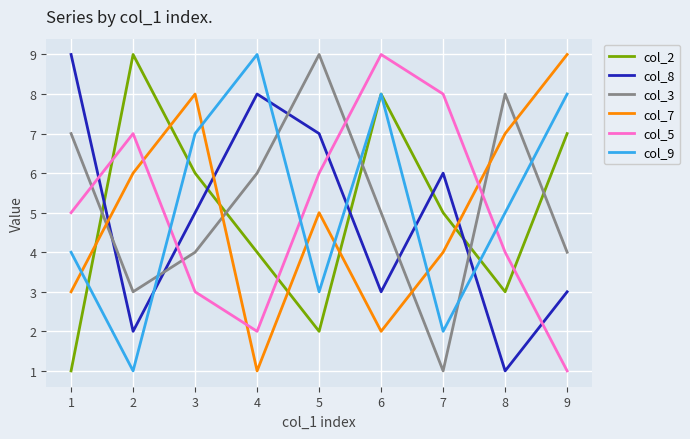

Which series changed the most between 6 and 7?

col_9